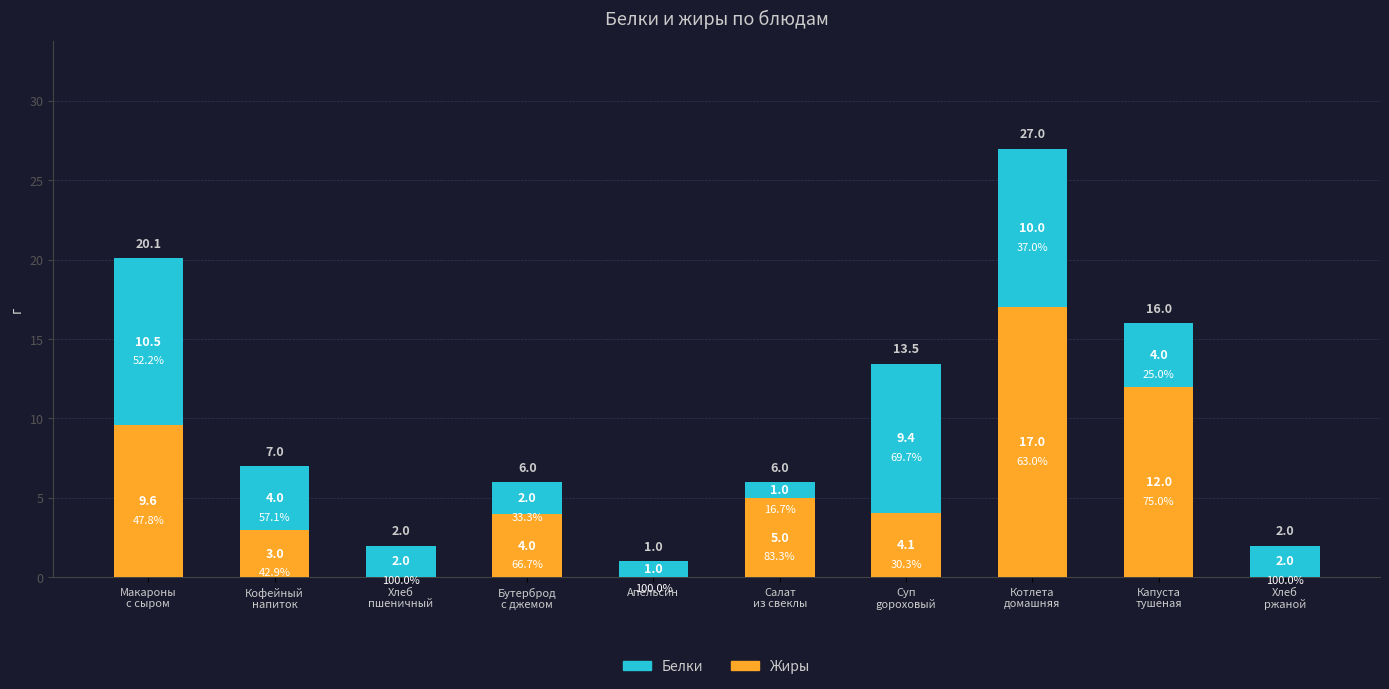

What is the label of the 5th bar from the left?

Апельсин